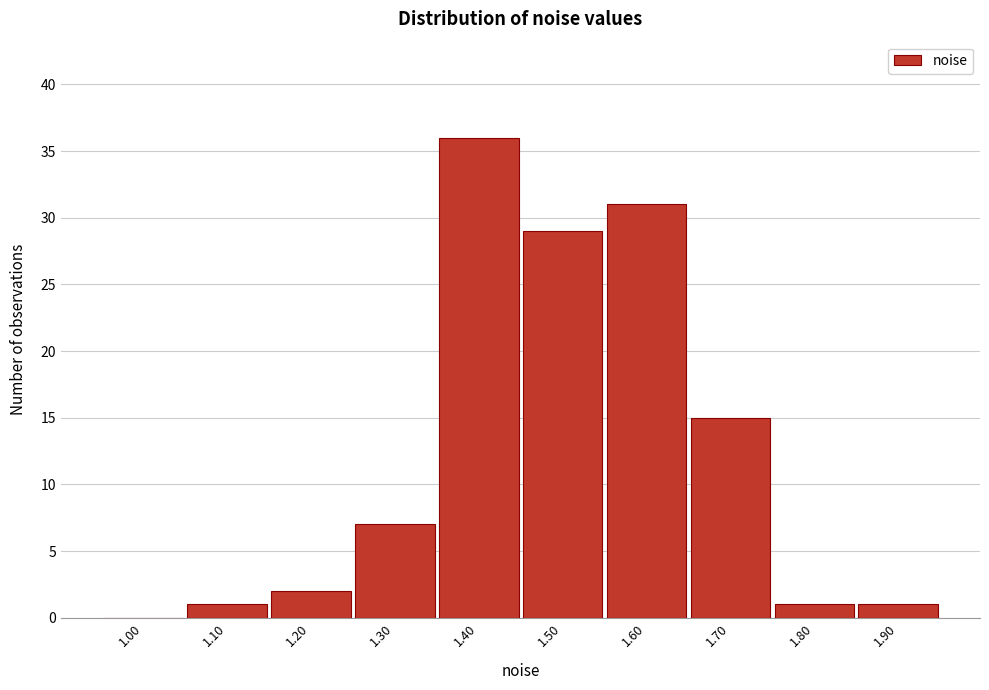

Reading right to left, extract all data points from this chart.

1.90=1	1.80=1	1.70=15	1.60=31	1.50=29	1.40=36	1.30=7	1.20=2	1.10=1	1.00=0